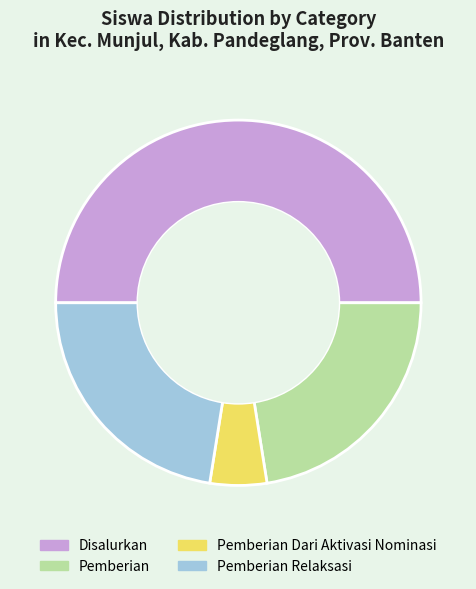

True or false: Disalurkan accounts for 50% of the total.

True